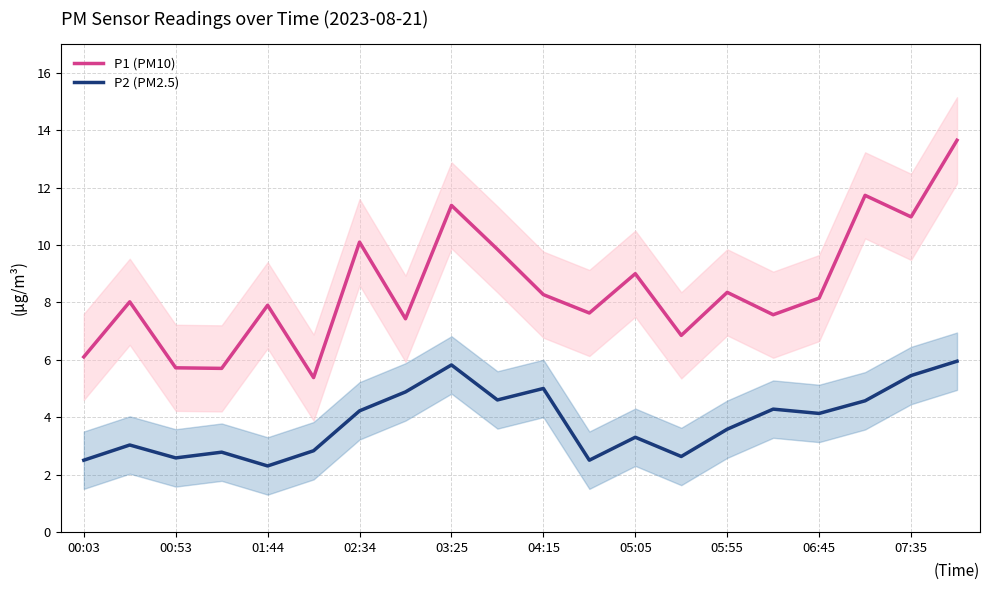

True or false: P1 (PM10) has a value of 8.2 at 06:45.

True